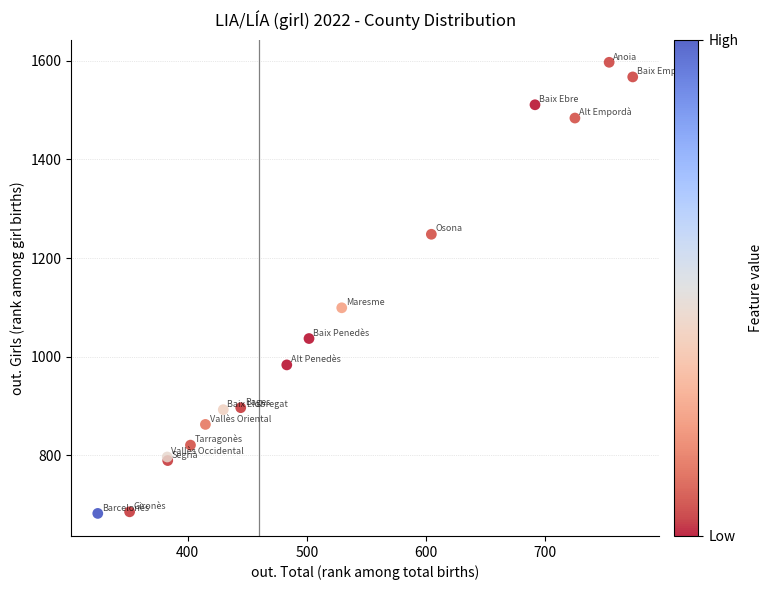

What Y value in the scatter plot is closest to 1139?

1099.2